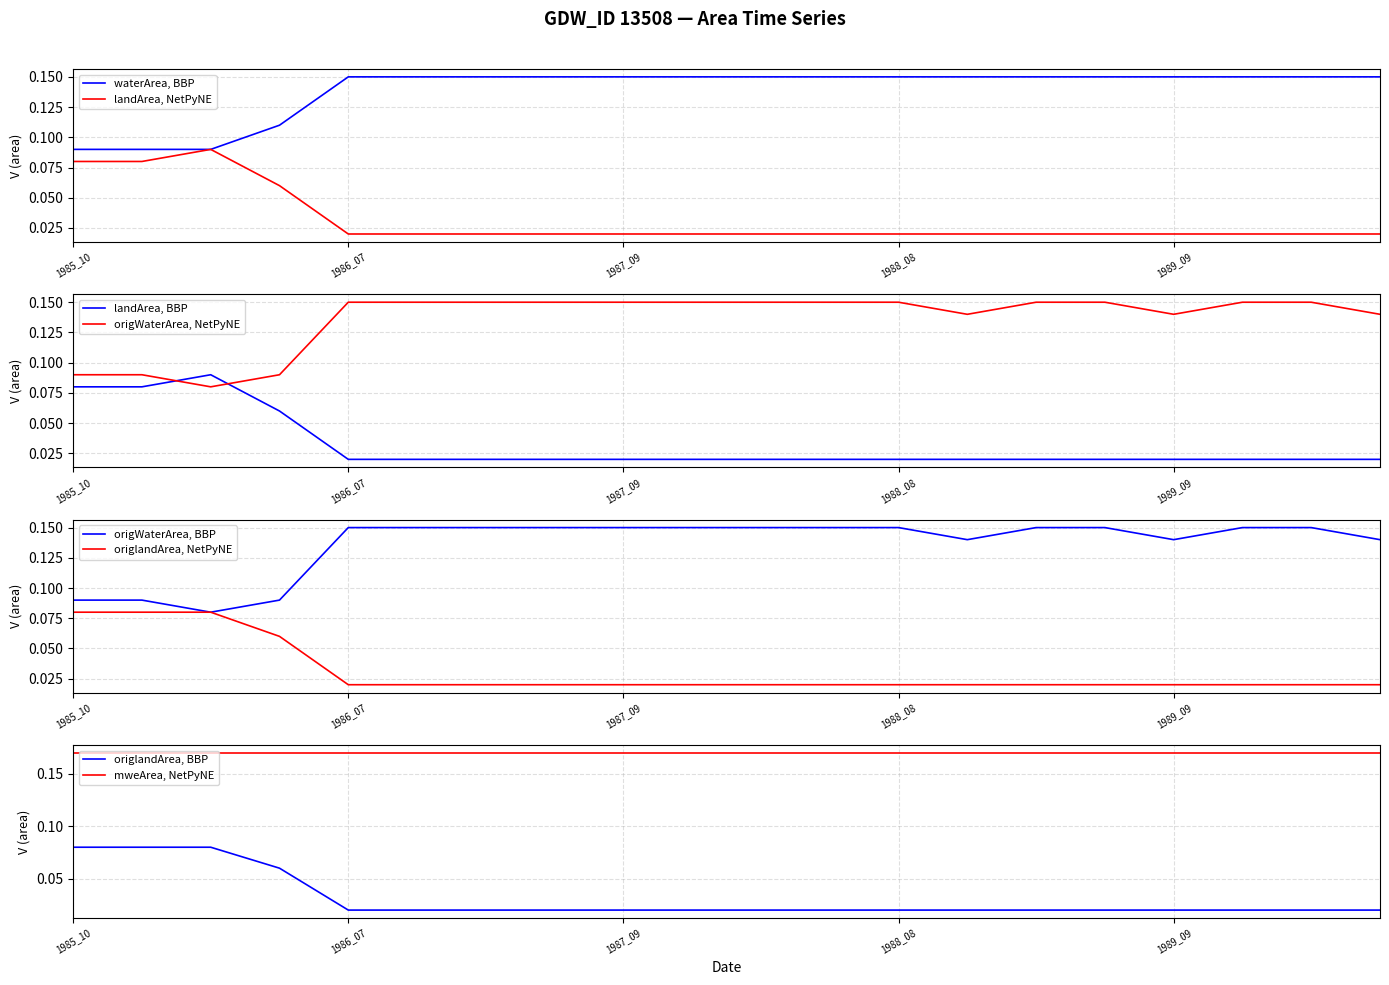

True or false: waterArea has more than 0 interior local peaks.

False